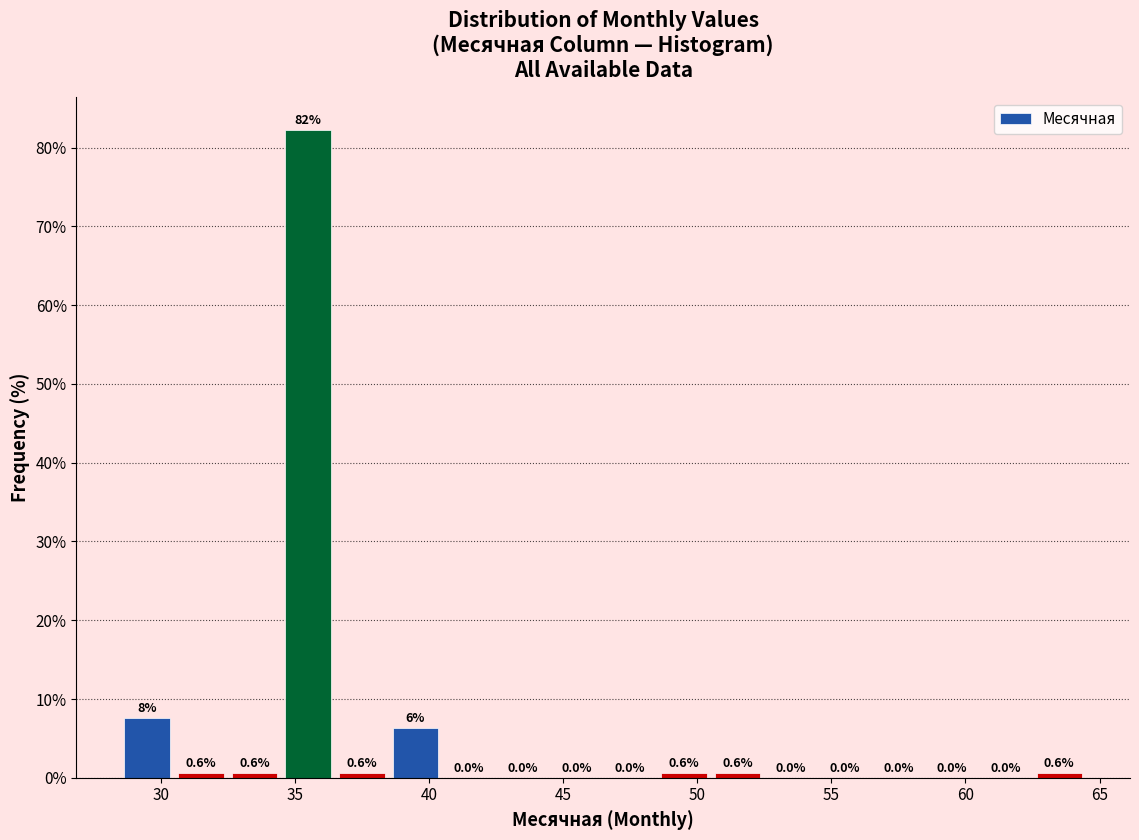

Over which range of the x-axis is the bar tallest?

34.5 to 36.5